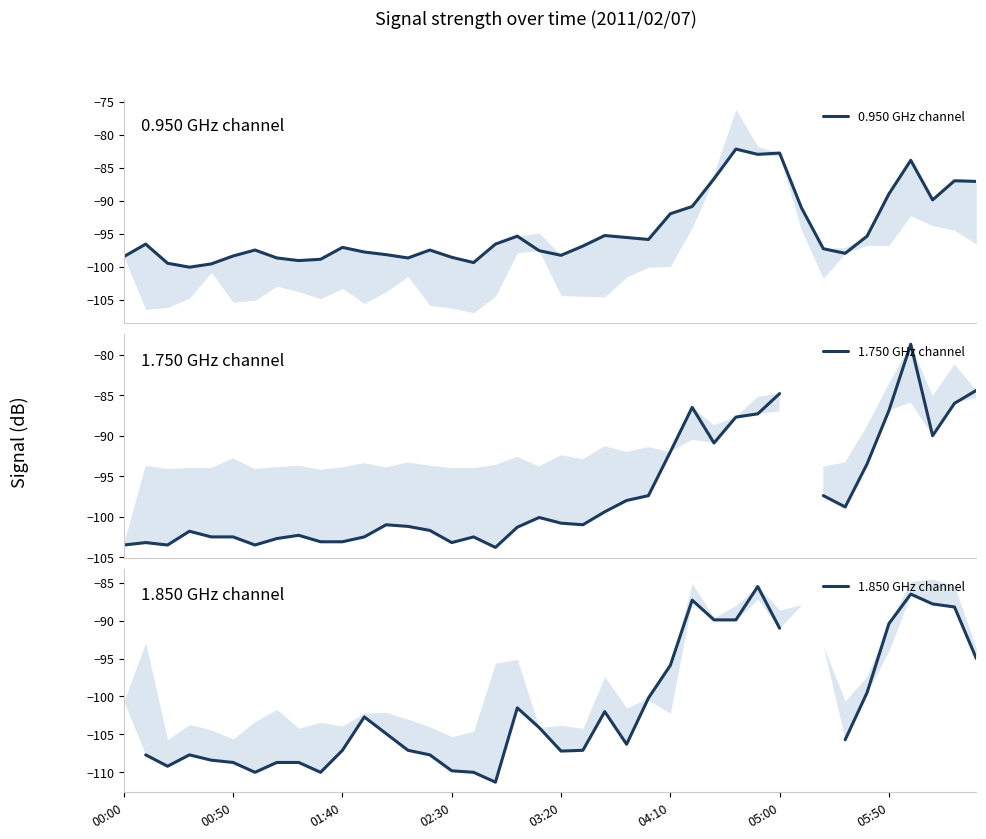

What are all the series names shown in the legend?

0.950 GHz channel, 1.750 GHz channel, 1.850 GHz channel